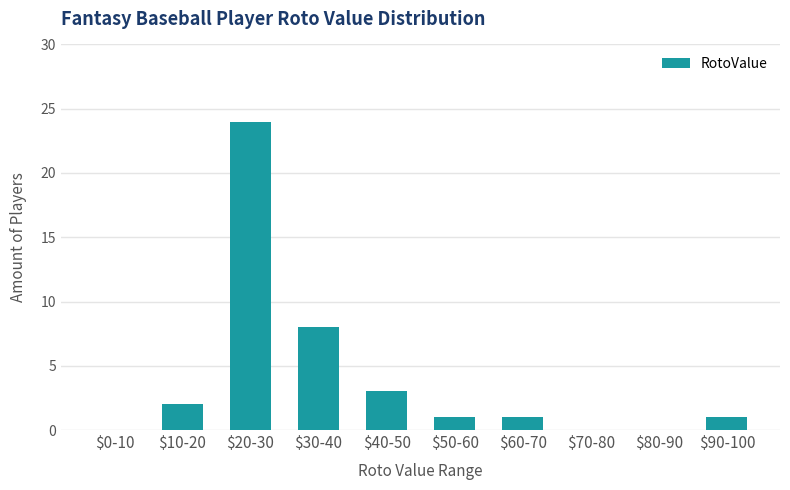

What is the sum of all values?

40